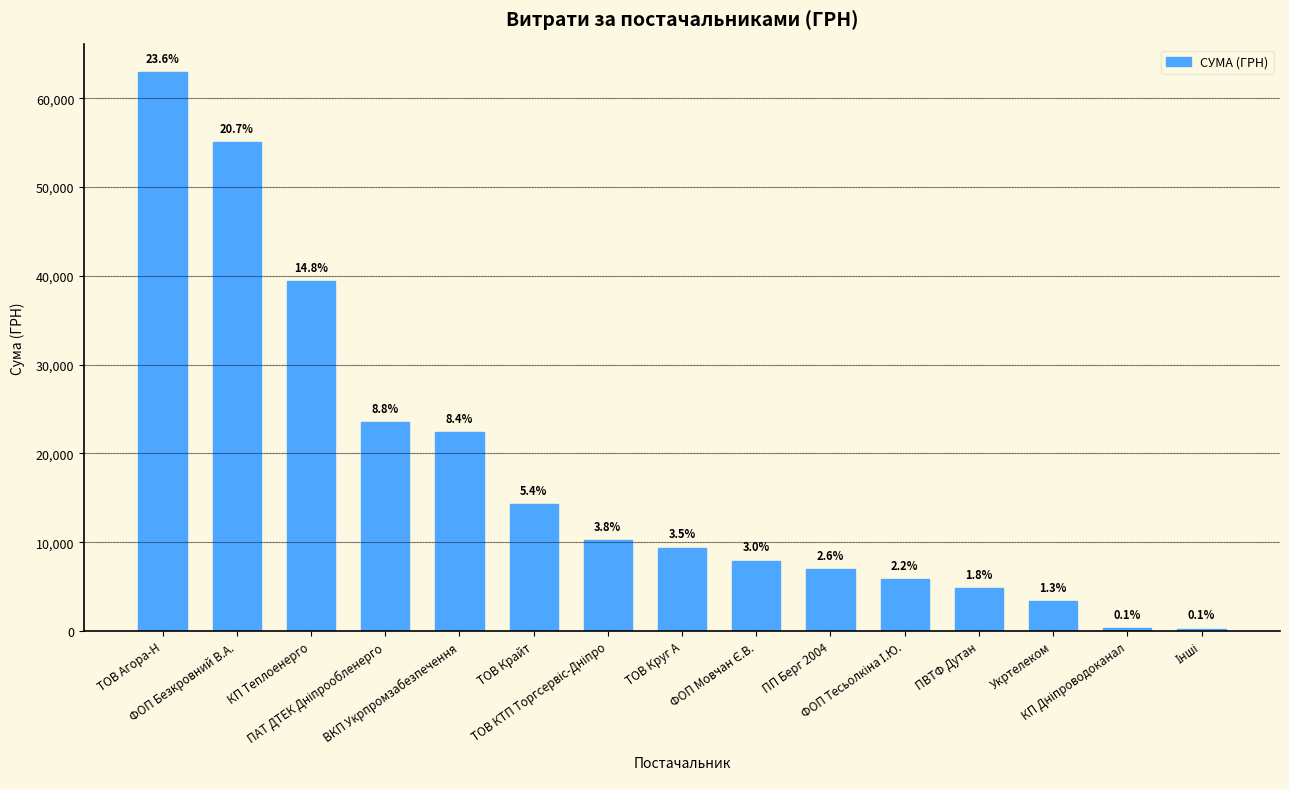

How many bars are there in total?

15